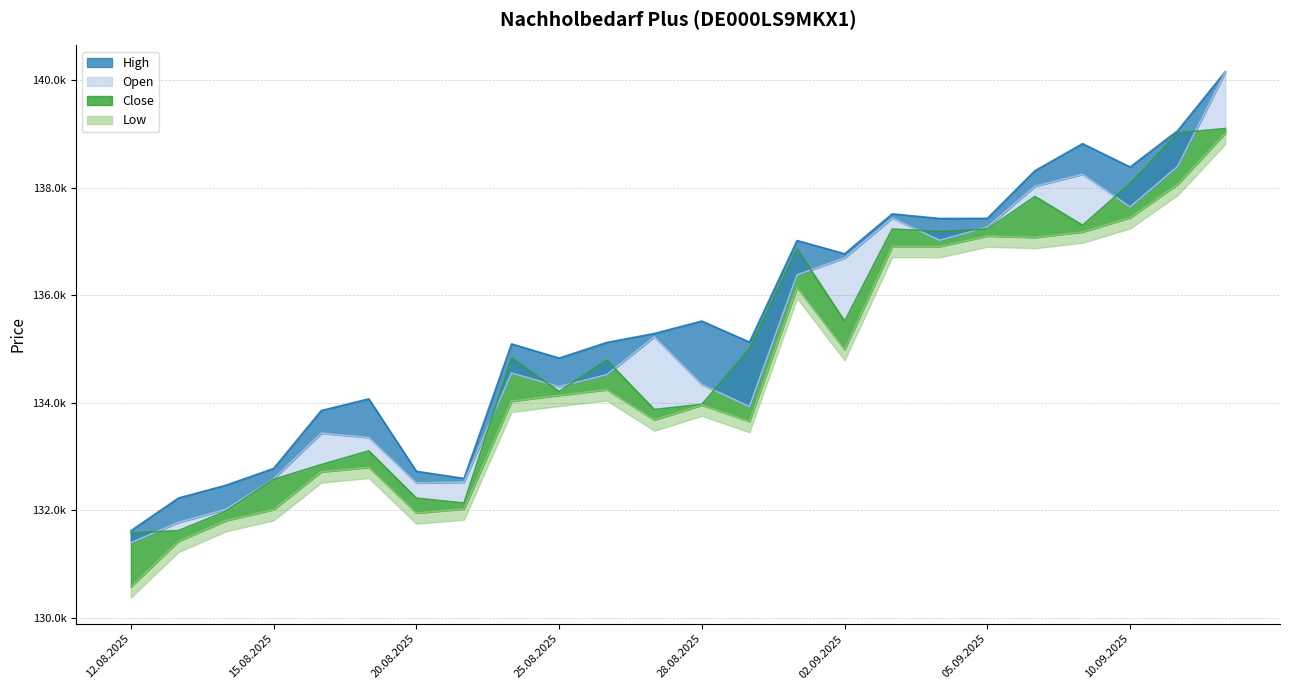

Which label corresponds to the smallest value in the chart?

12.08.2025